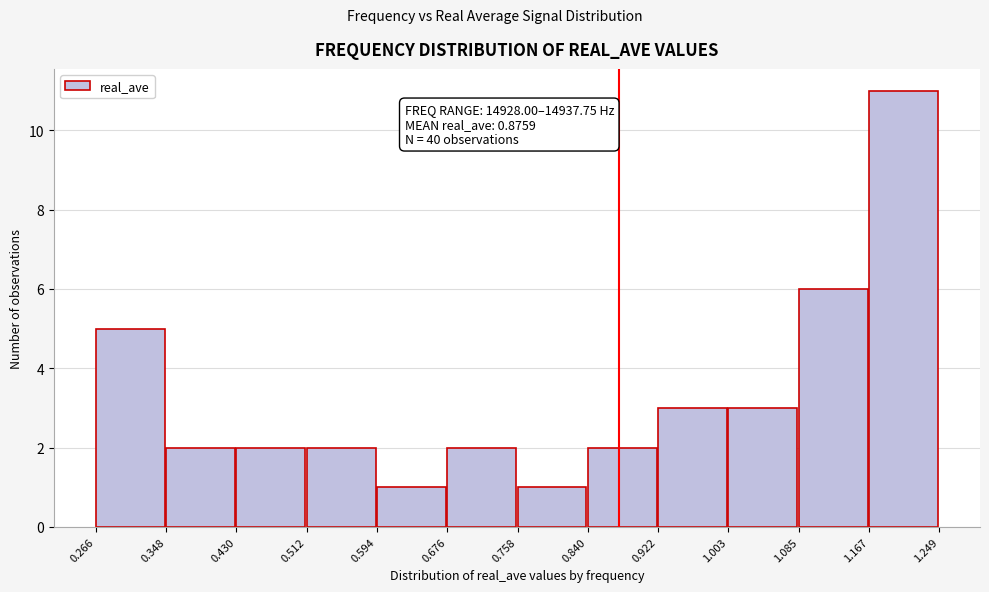

Over which range of the x-axis is the bar tallest?

1.167 to 1.249